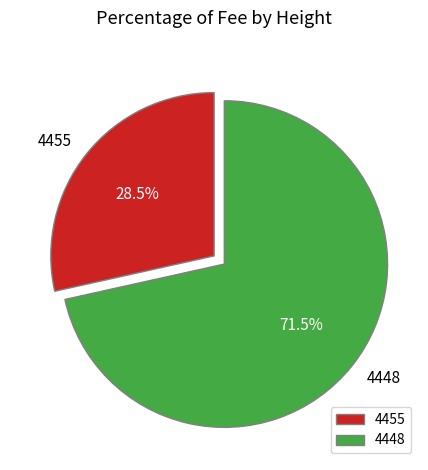

Is there any slice that represents more than half of the pie?

Yes